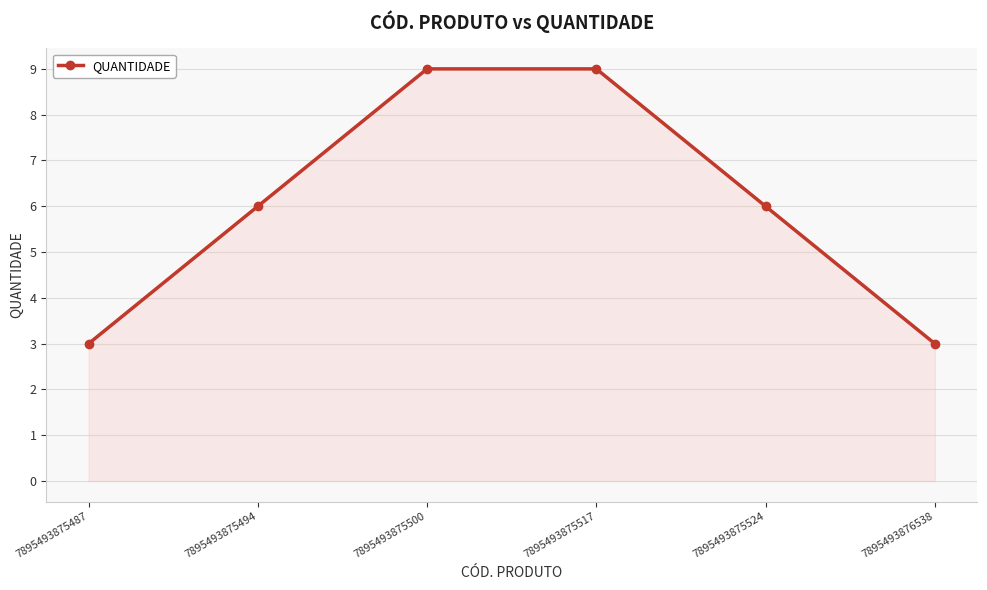

The chart shows a value of 3 at 7895493875487. True or false?

True